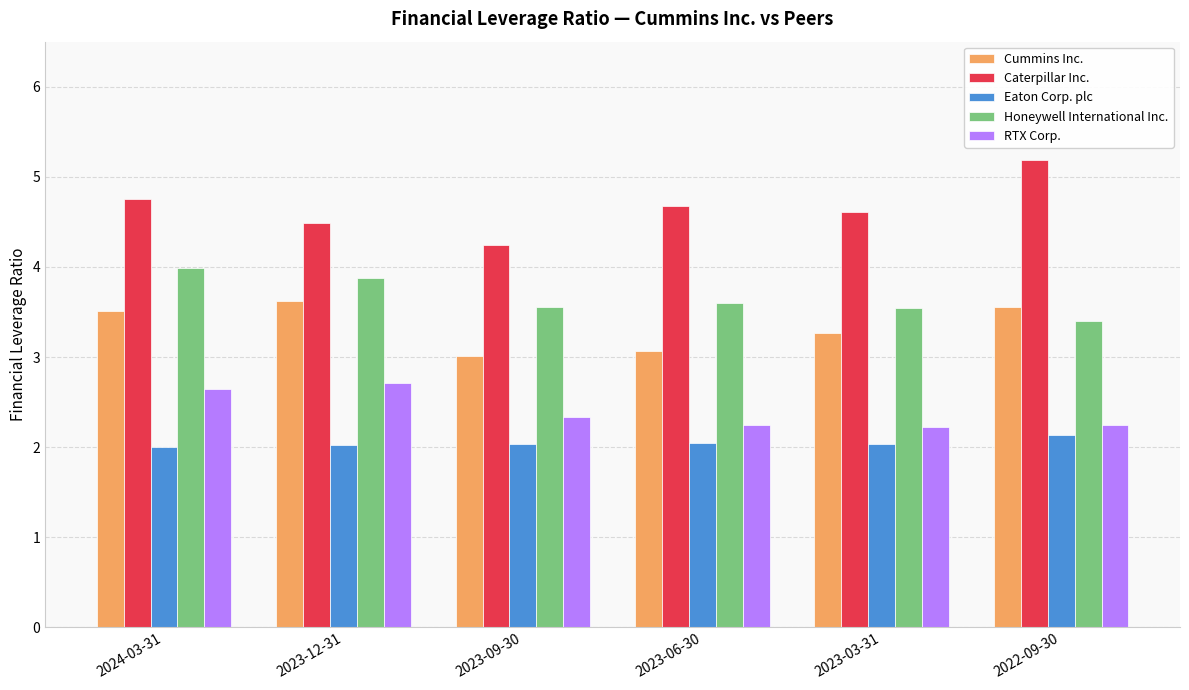

What is the minimum value shown in the chart?

2.0